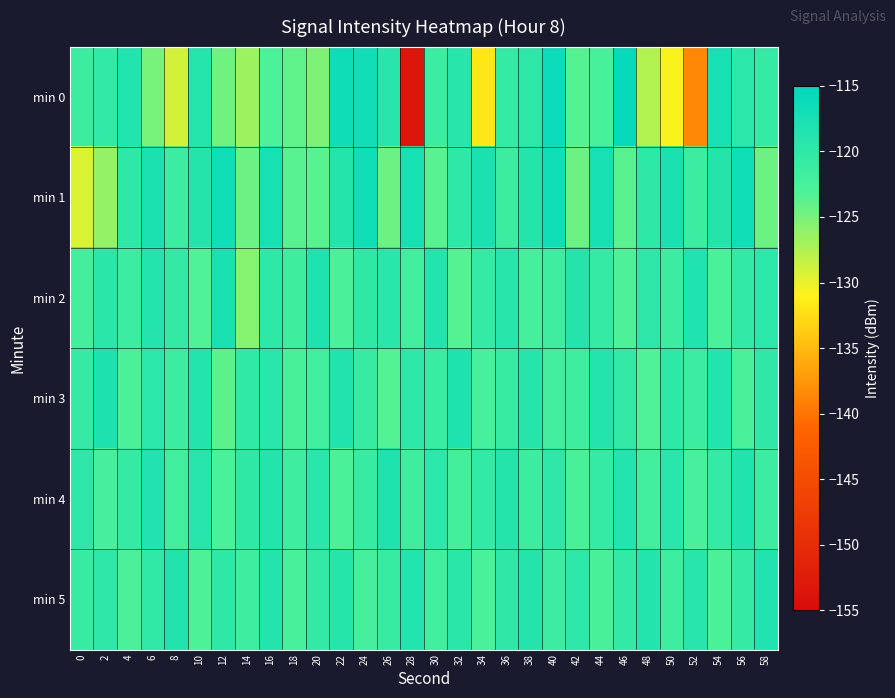

At 0, list the series in order from smallest to largest.

min 1, min 2, min 0, min 5, min 3, min 4